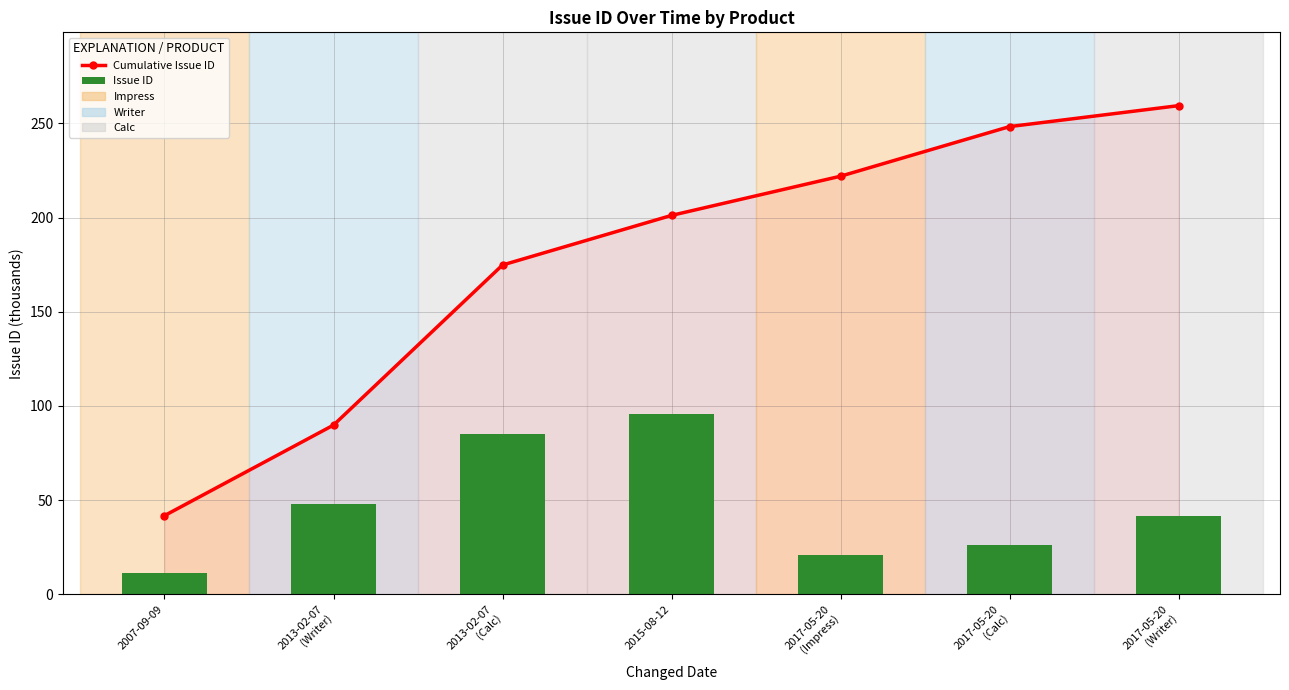

True or false: Cumulative Issue ID has a value of 289.8 at 2015-08-12.

False